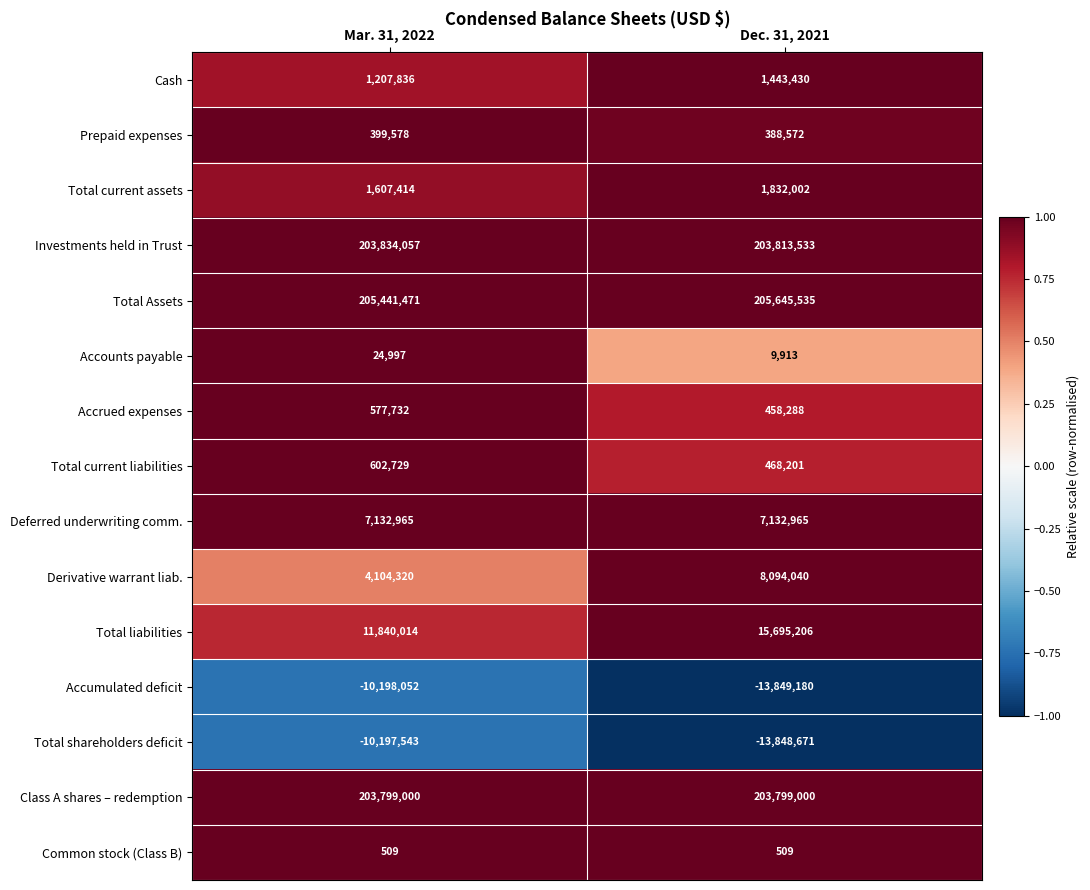

At Dec. 31, 2021, list the series in order from smallest to largest.

Accumulated deficit, Total shareholders deficit, Common stock (Class B), Accounts payable, Prepaid expenses, Accrued expenses, Total current liabilities, Cash, Total current assets, Deferred underwriting comm., Derivative warrant liab., Total liabilities, Class A shares – redemption, Investments held in Trust, Total Assets